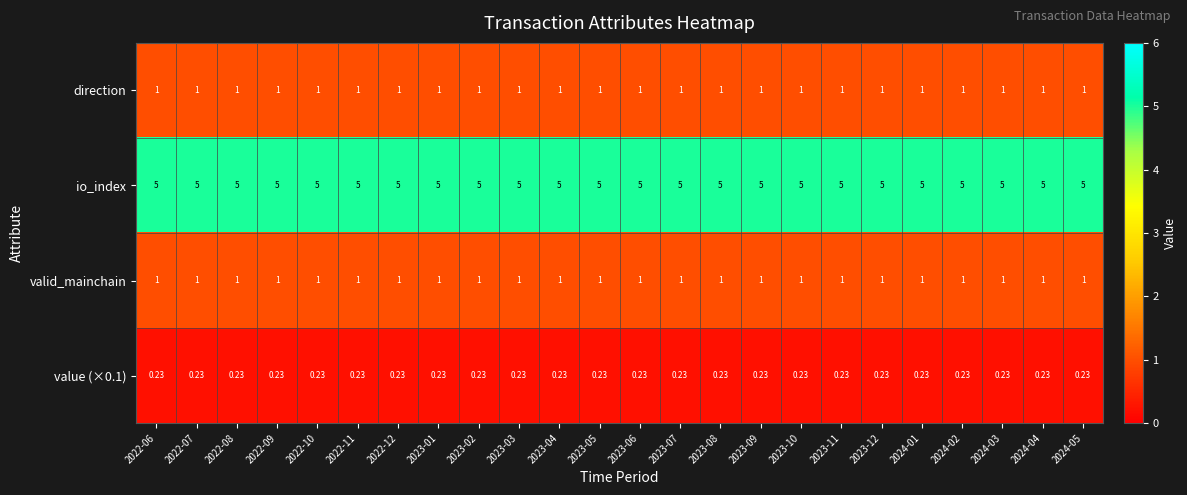

At how many categories does at least one series exceed 3?

24